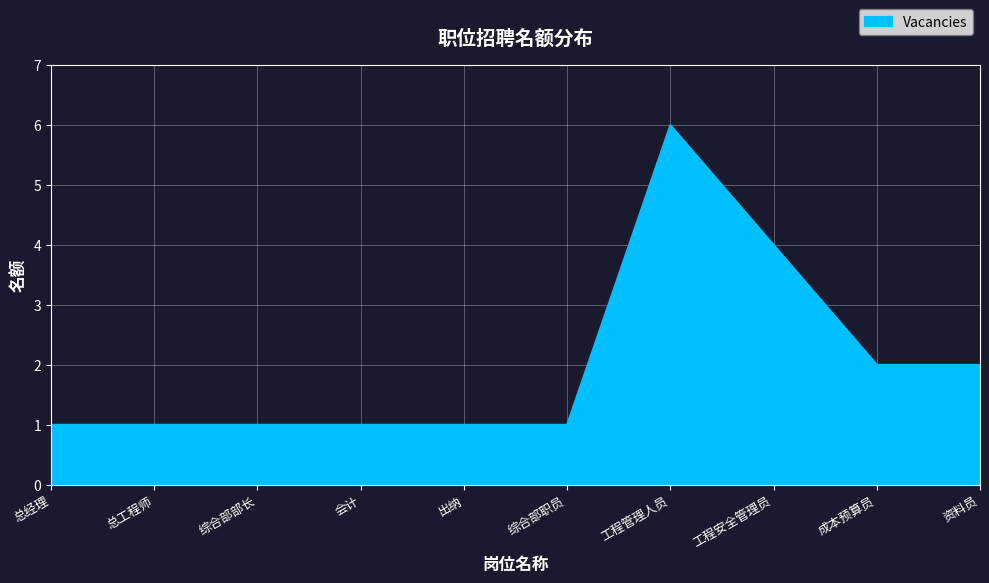

The value at 总工程师 is 1. True or false?

True